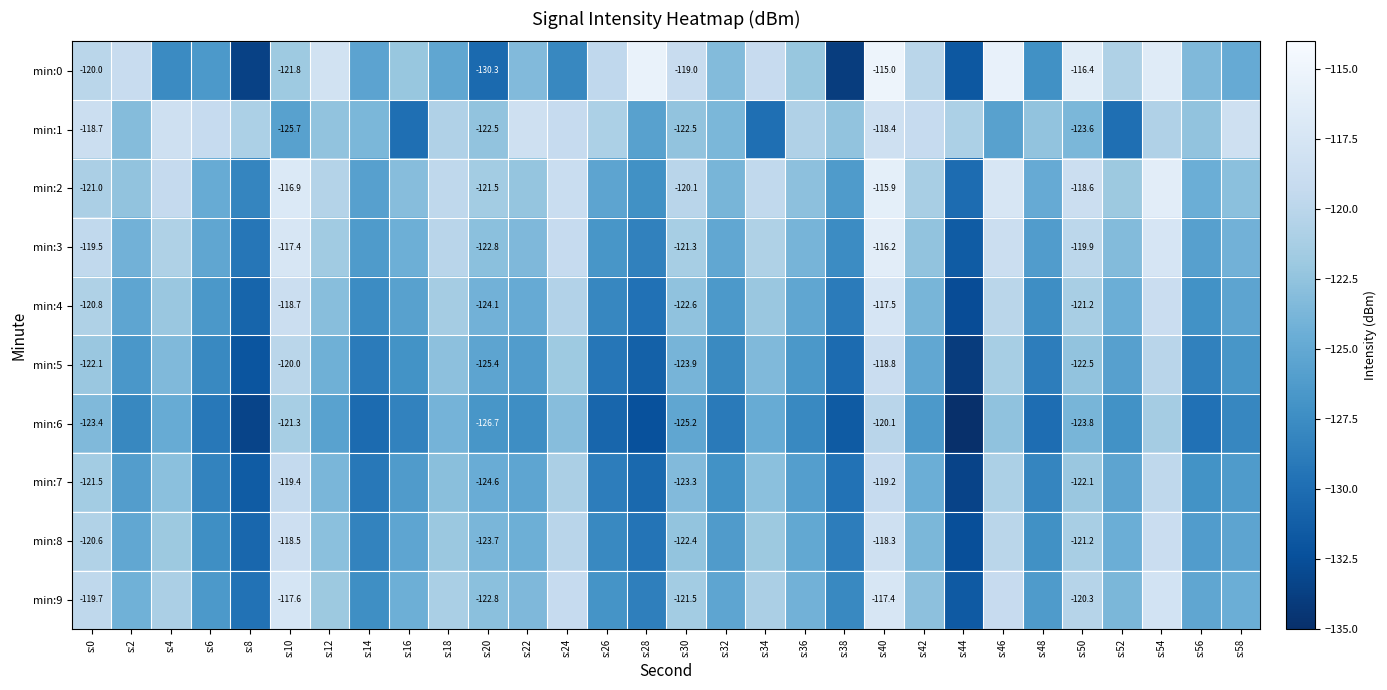

At which label does min:0 reach its minimum?

s:38